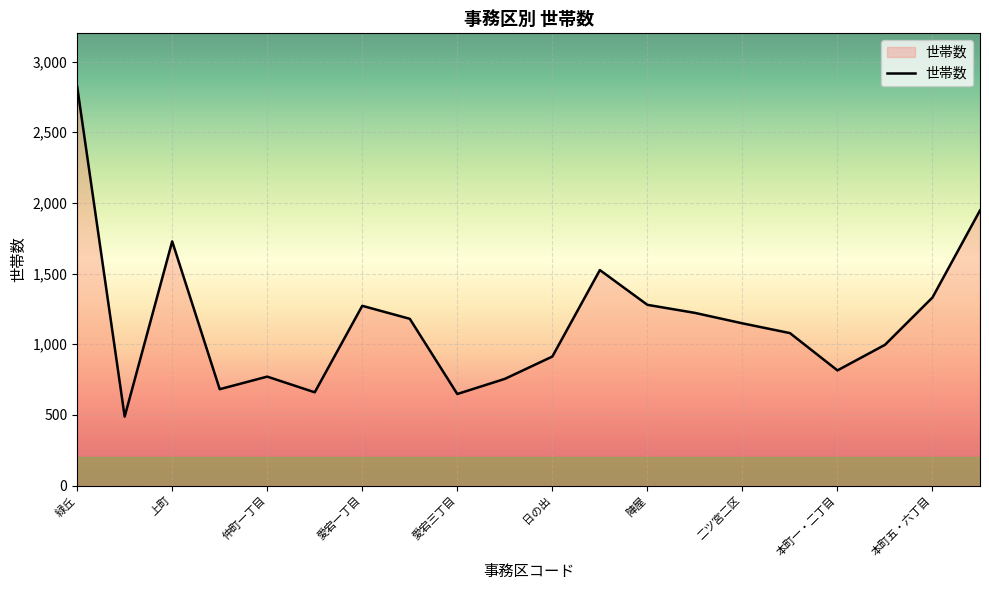

What is the difference between the maximum and minimum values?

2336